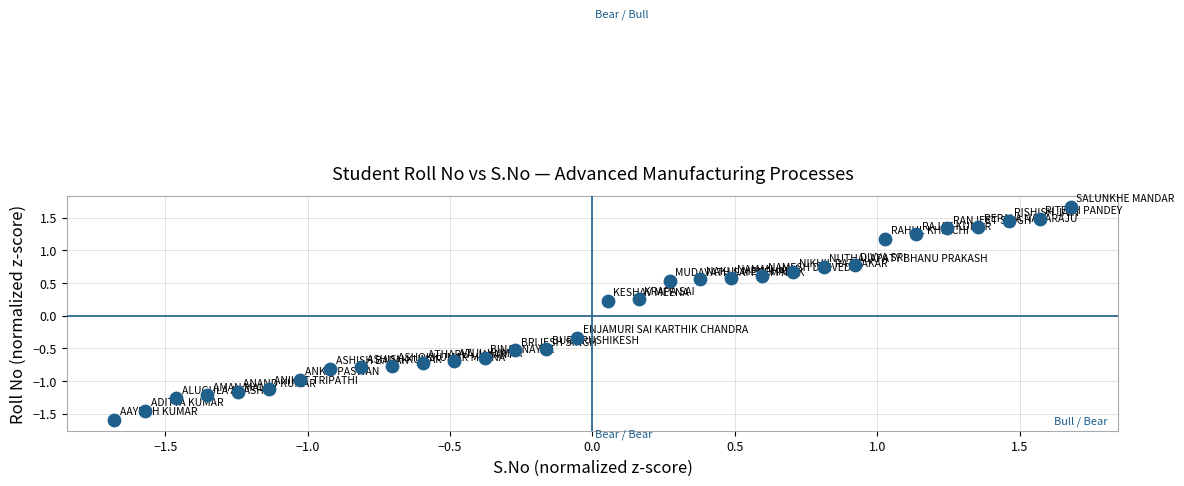

What is the range of Y values (max minus min)?

3.3